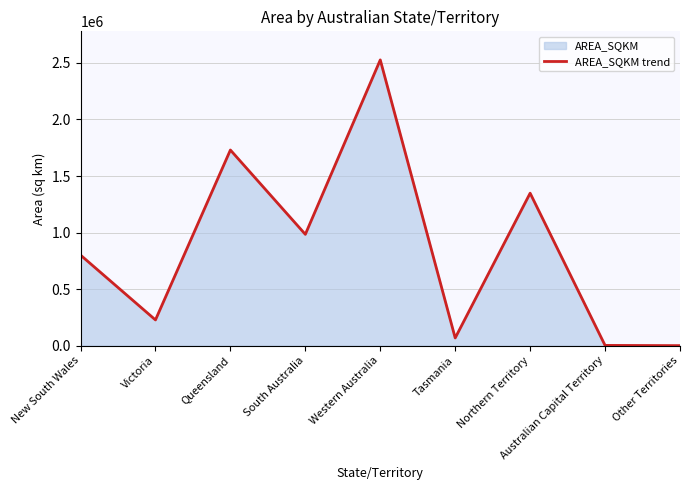

At which category does the data reach its first local valley?

Victoria